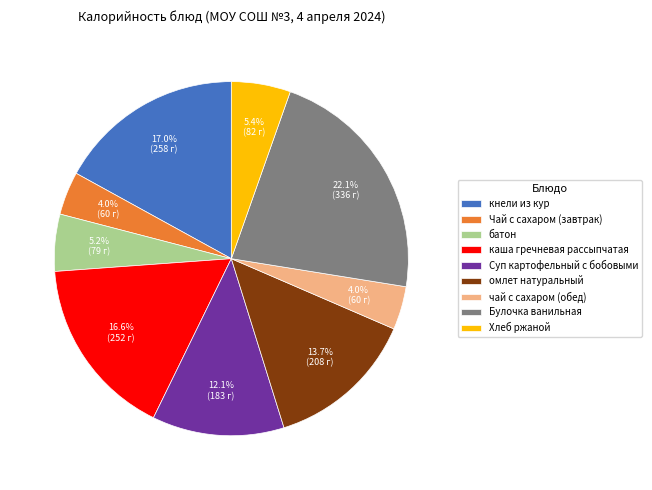

What is the total percentage of каша гречневая рассыпчатая and Булочка ванильная?

38.7%